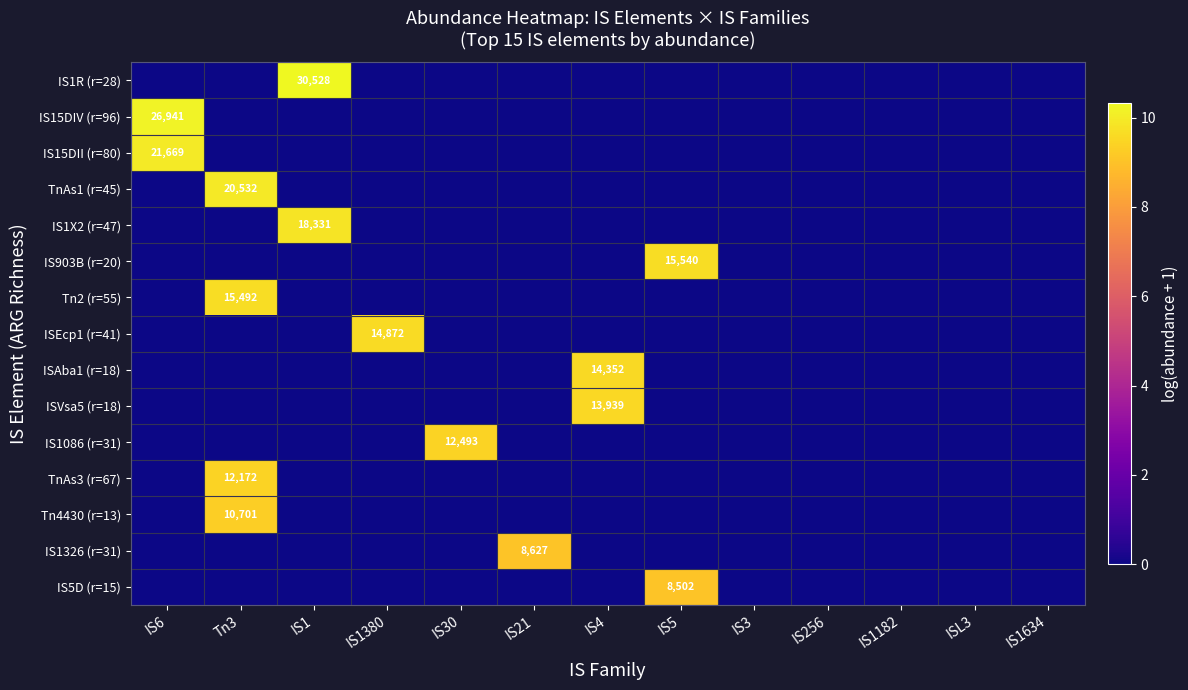

At which category is the sum across all series the highest?

Tn3